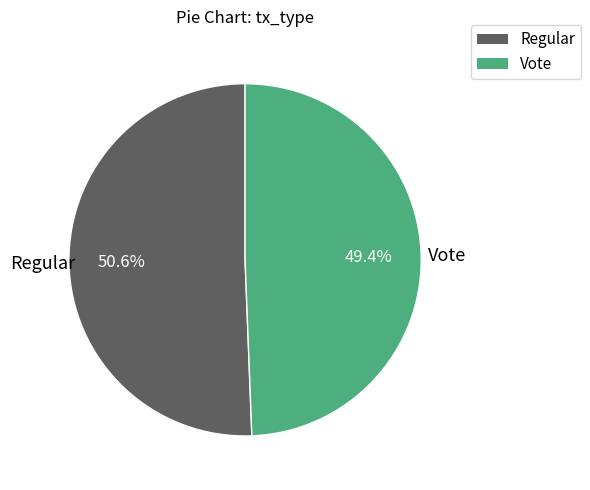

Is there a majority slice in this chart?

Yes